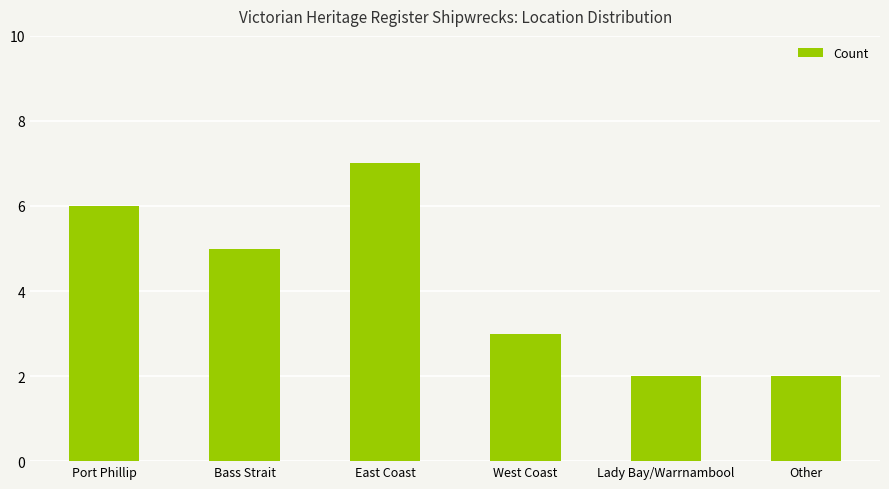

The value at Bass Strait is 5. True or false?

True